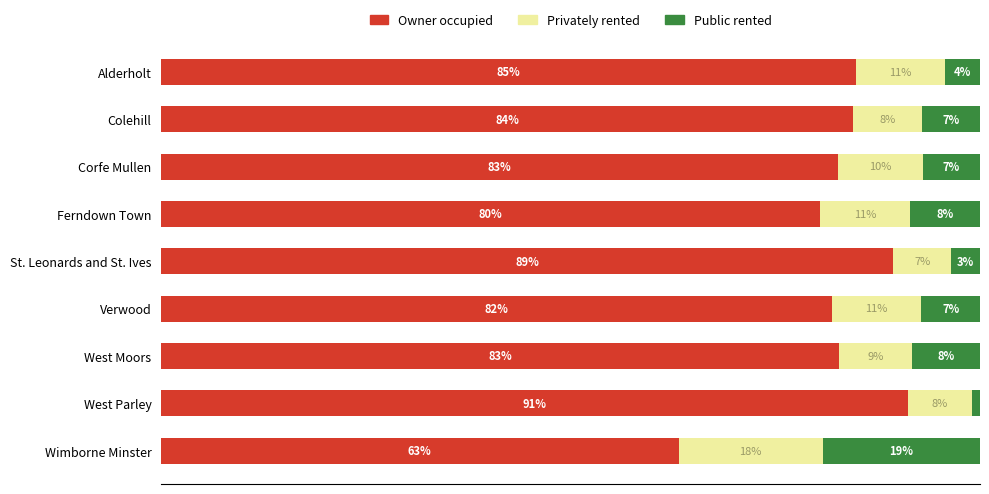

The value of % of households privately rented at St. Leonards and St. Ives is 7.2. True or false?

True